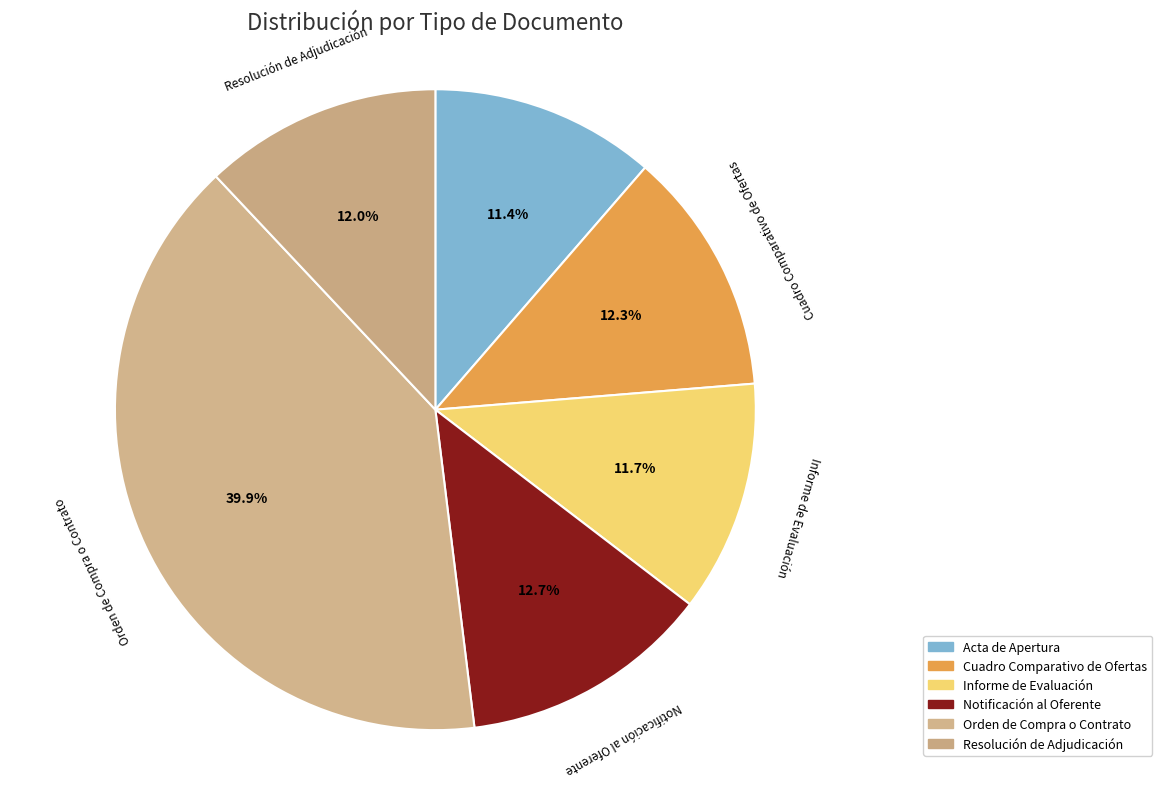

Which has a higher value, Orden de Compra o Contrato or Resolución de Adjudicación?

Orden de Compra o Contrato